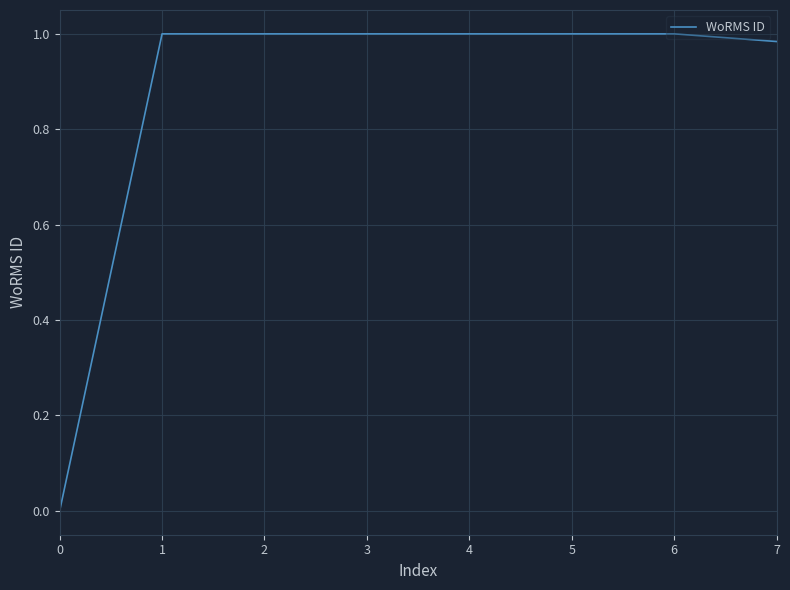

What is the sum of all values?

7.0